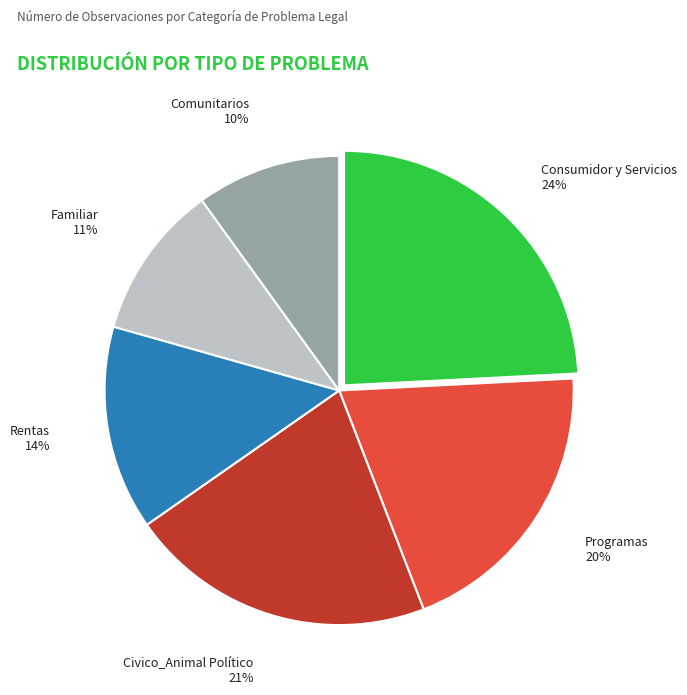

Does any single category account for the majority?

No